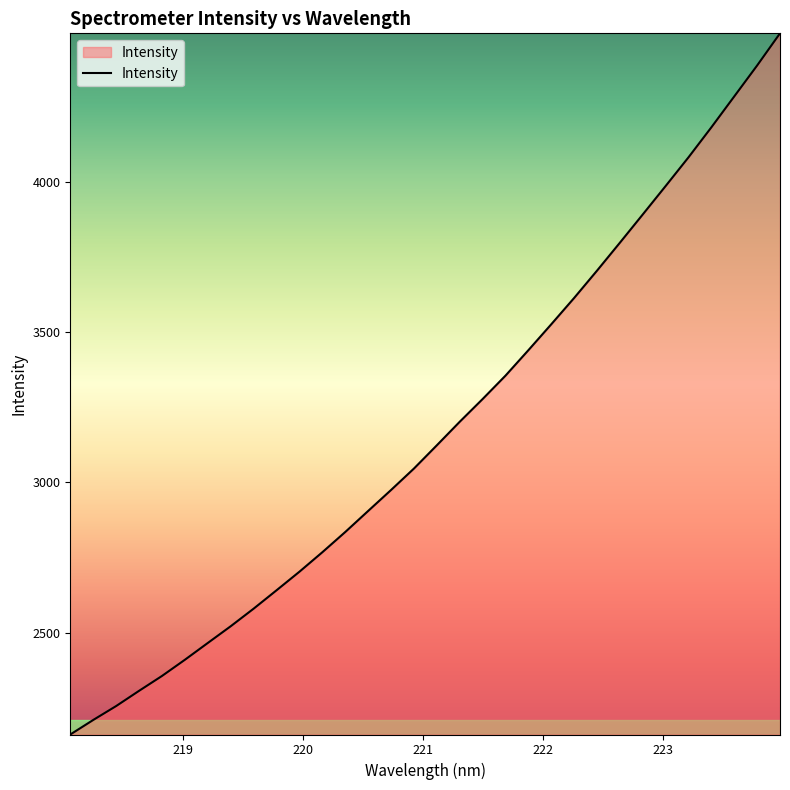

How many values exceed 3123?

16